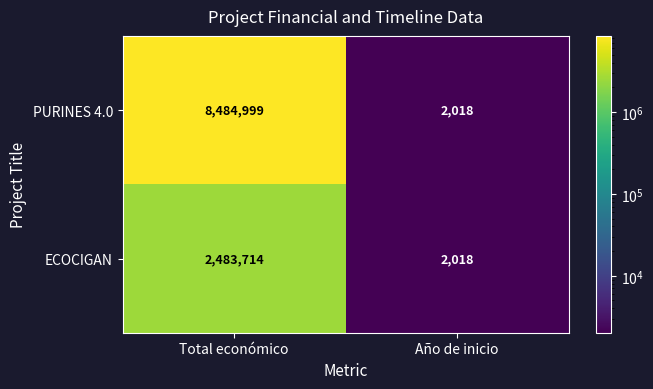

How many categories are shown in the chart?

2